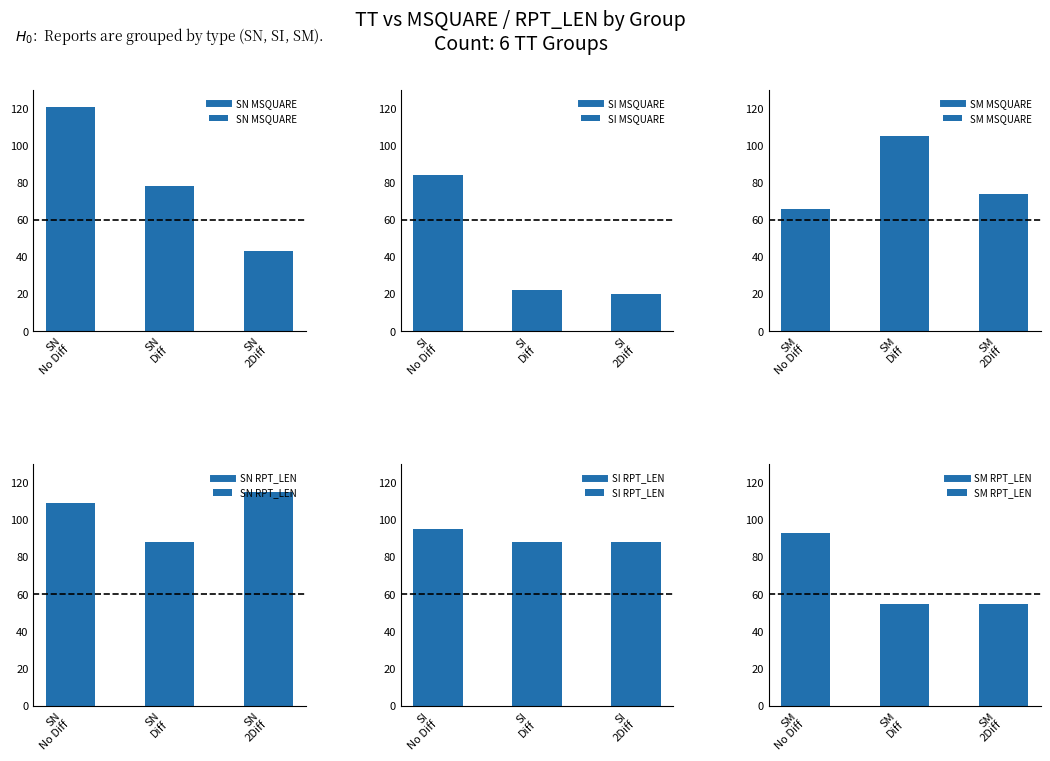

How many data points does each series have?

3